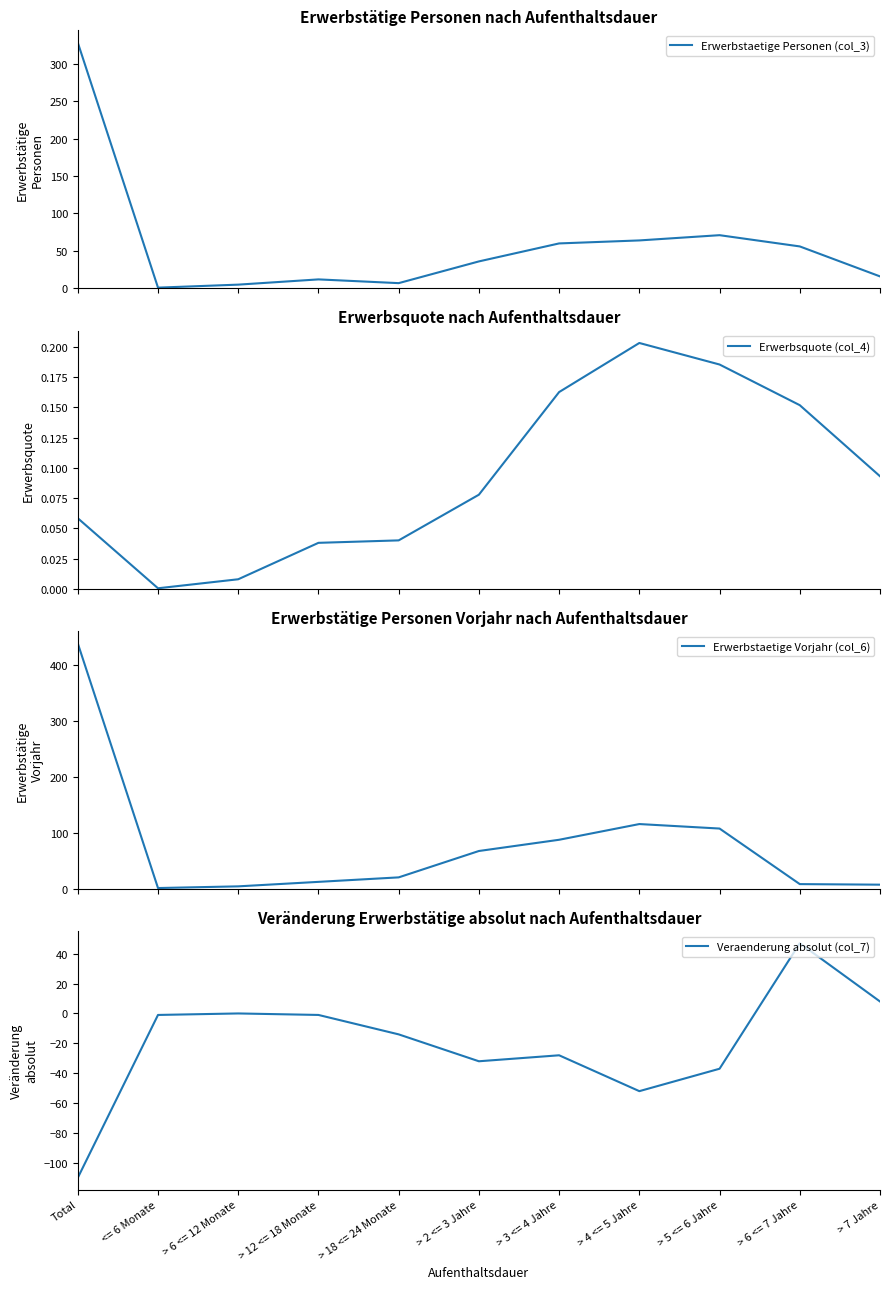

How many lines are shown in the chart?

4